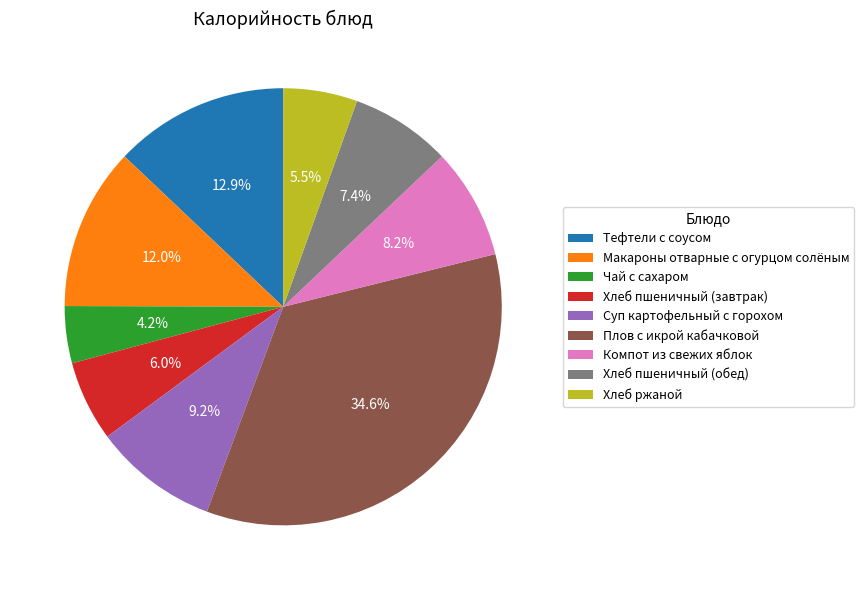

True or false: Тефтели с соусом accounts for 26% of the total.

False